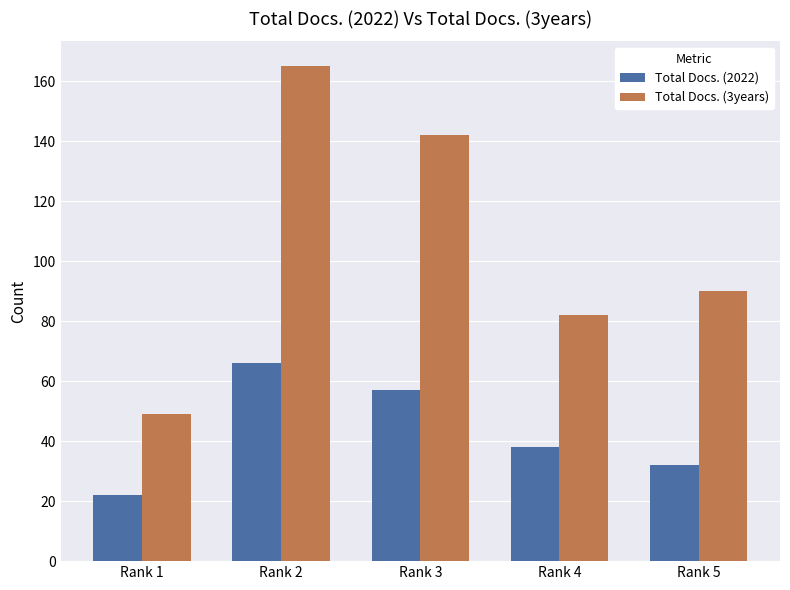

What is the total value across all series at Rank 3?

199